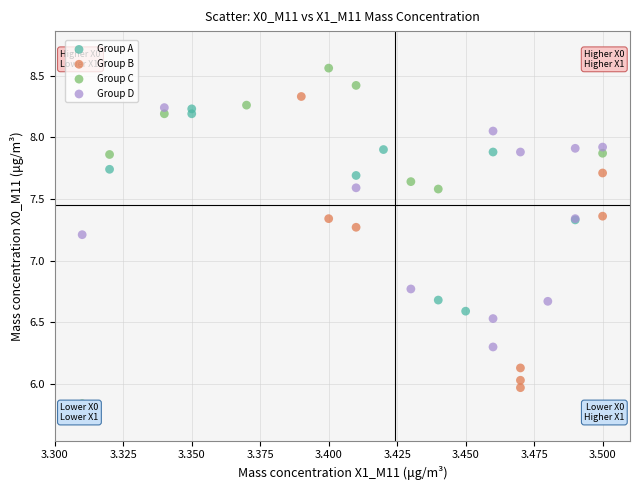

Which series has the largest Y range (max minus min)?

Group C